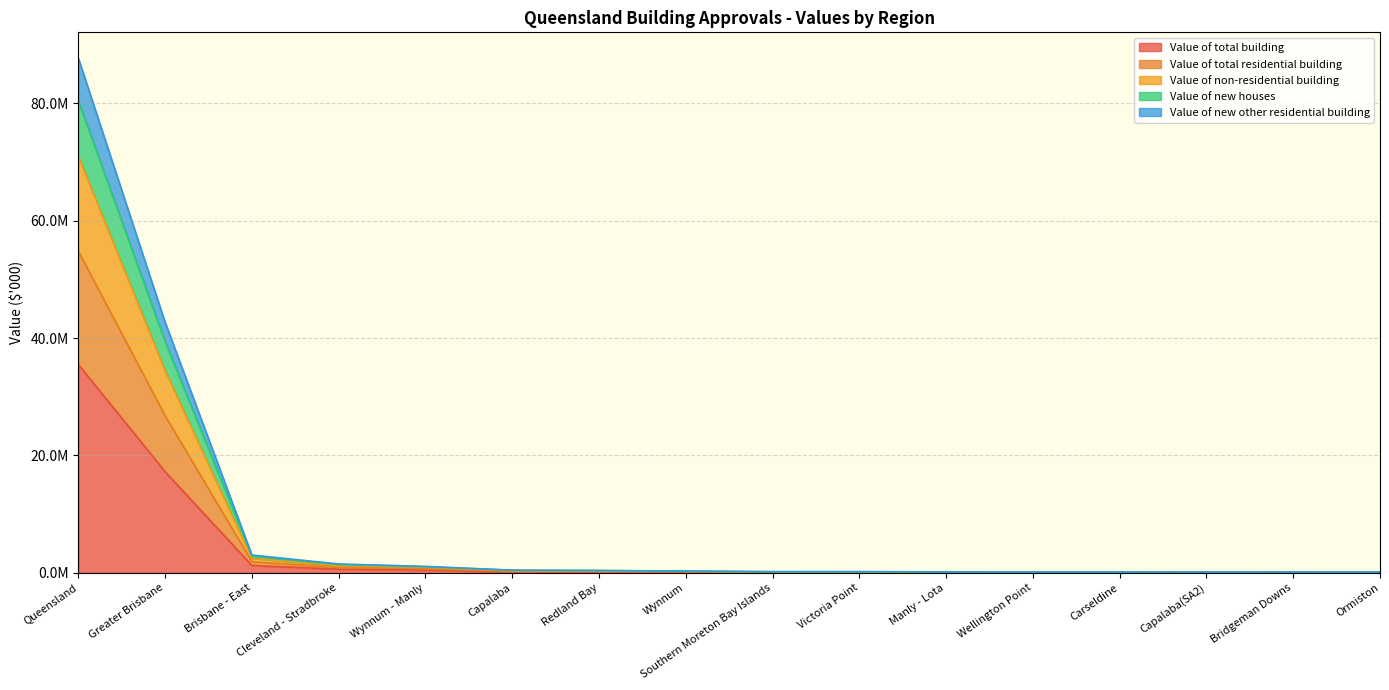

True or false: Value of non-residential building and Value of total building cross at least once.

False